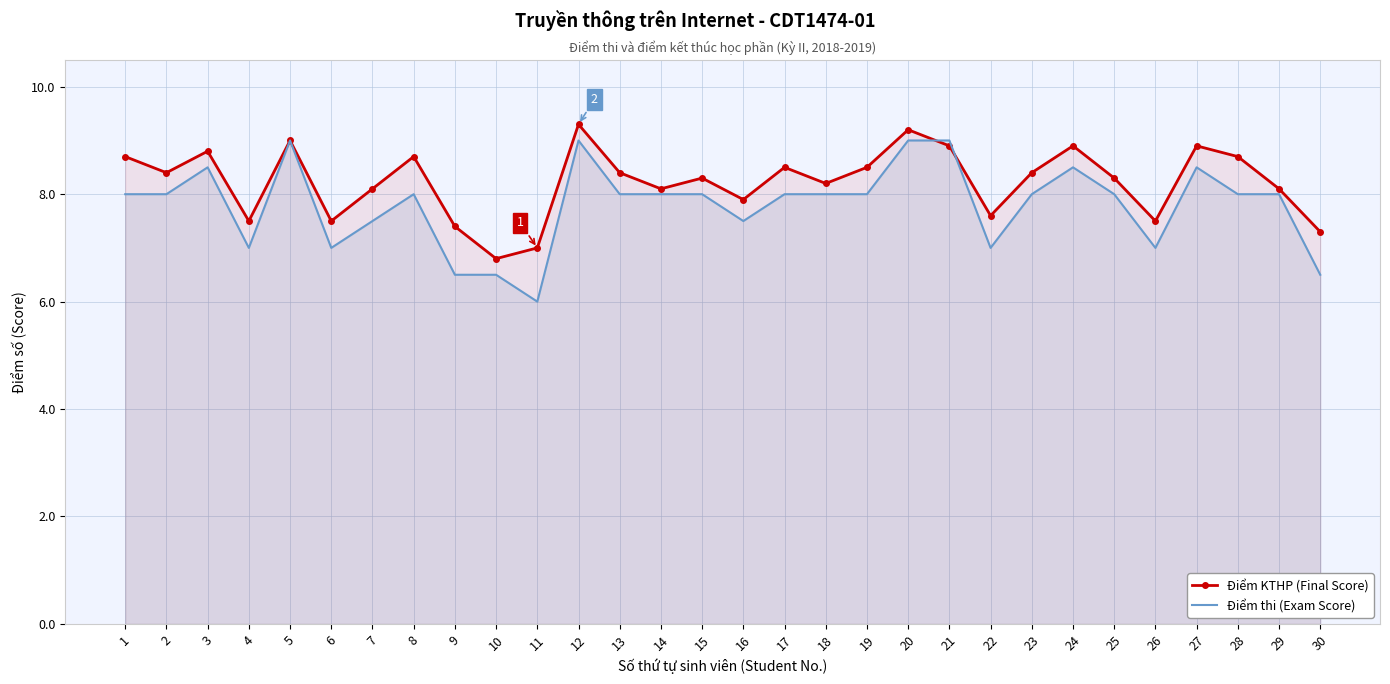

Reading left to right, what are all the values shown in this chart?

Điểm KTHP (Final Score): 8.7	8.4	8.8	7.5	9.0	7.5	8.1	8.7	7.4	6.8	7.0	9.3	8.4	8.1	8.3	7.9	8.5	8.2	8.5	9.2	8.9	7.6	8.4	8.9	8.3	7.5	8.9	8.7	8.1	7.3
Điểm thi (Exam Score): 8.0	8.0	8.5	7.0	9.0	7.0	7.5	8.0	6.5	6.5	6.0	9.0	8.0	8.0	8.0	7.5	8.0	8.0	8.0	9.0	9.0	7.0	8.0	8.5	8.0	7.0	8.5	8.0	8.0	6.5